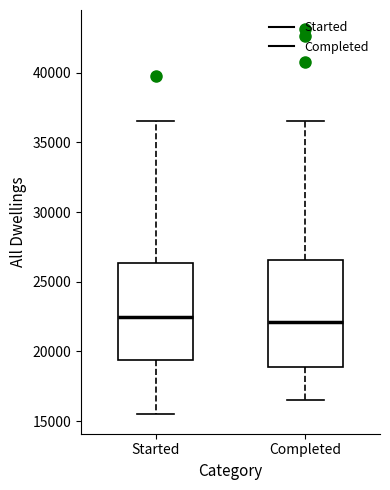

Reading left to right, read every box against the y-axis: the position of its median line, the range the box covers, and the ends of its whiskers. The values are not printed on the chart, so give them approximately, as read against the axis.

Started: median 22500, box 19500 to 26500, whiskers 15500 to 36500
Completed: median 22000, box 19000 to 26500, whiskers 16500 to 36500